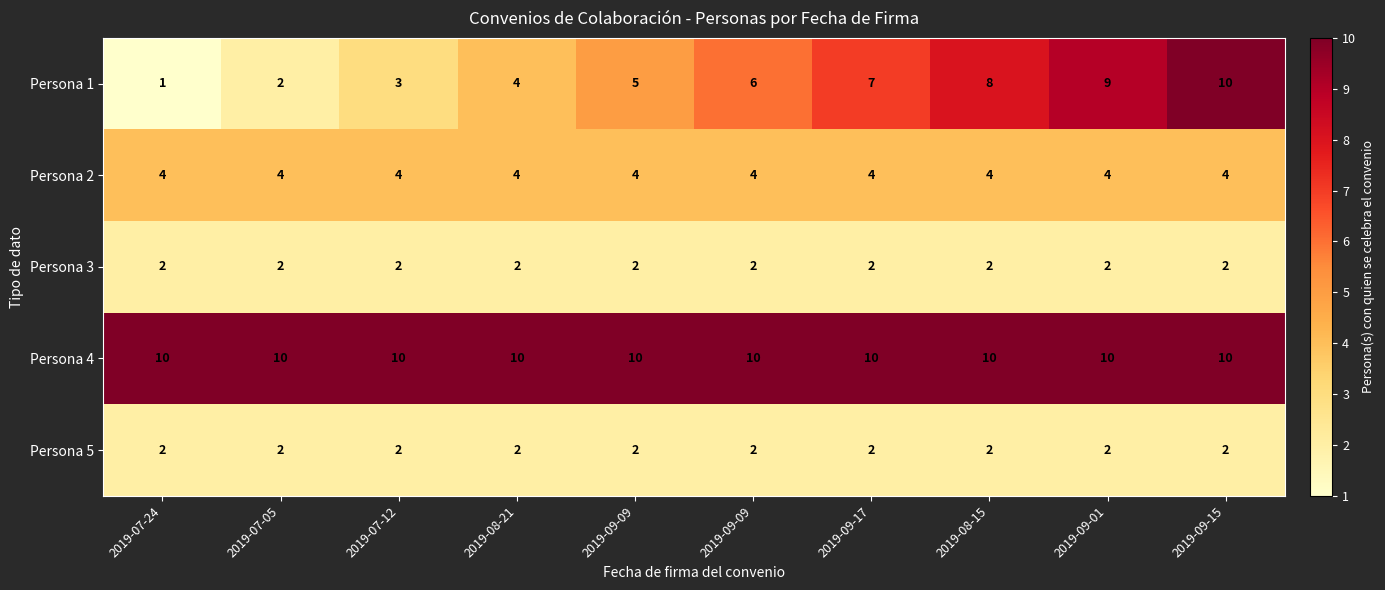

Count the number of data series in this chart.

5